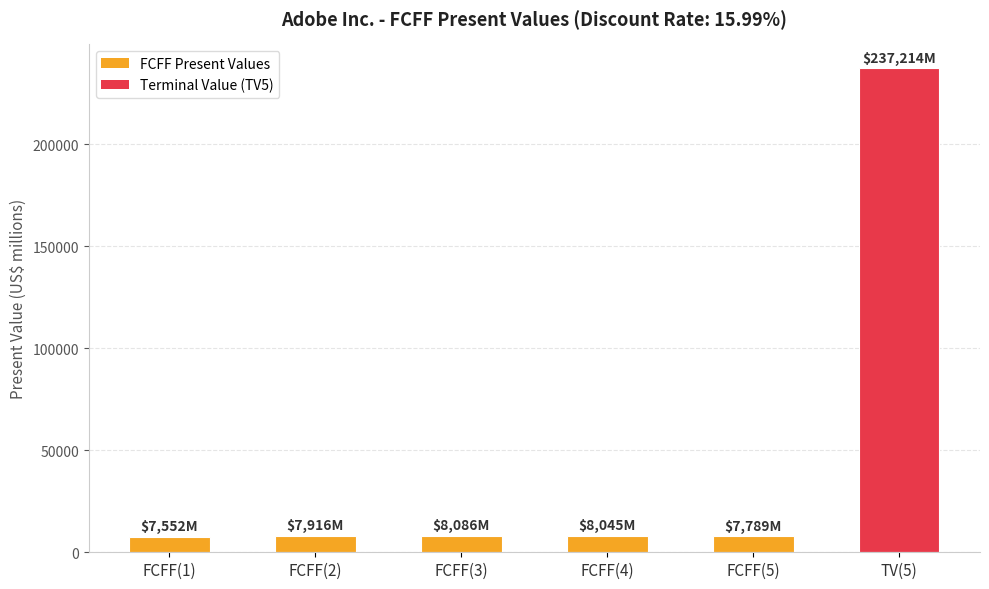

How many series are shown in this chart?

1